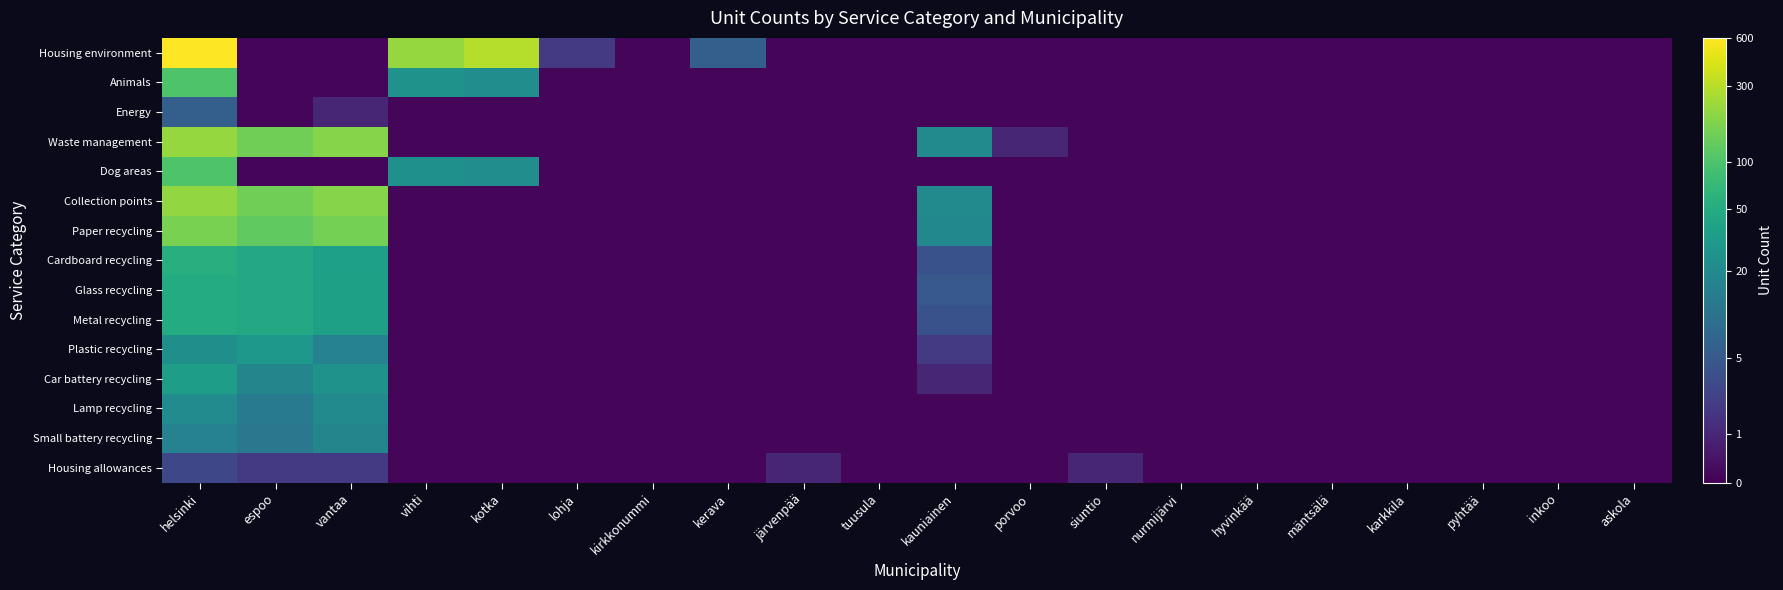

Reading right to left, transcribe all the data shown in this chart.

Housing environment: askola=0.1	inkoo=0.1	pyhtää=0.1	karkkila=0.1	mäntsälä=0.1	hyvinkää=0.1	nurmijärvi=0.1	siuntio=0.1	porvoo=0.1	kauniainen=0.1	tuusula=0.1	järvenpää=0.1	kerava=1.9	kirkkonummi=0.1	lohja=1.1	kotka=5.7	vihti=5.4	vantaa=0.1	espoo=0.1	helsinki=6.9
Animals: askola=0.1	inkoo=0.1	pyhtää=0.1	karkkila=0.1	mäntsälä=0.1	hyvinkää=0.1	nurmijärvi=0.1	siuntio=0.1	porvoo=0.1	kauniainen=0.1	tuusula=0.1	järvenpää=0.1	kerava=0.1	kirkkonummi=0.1	lohja=0.1	kotka=3.1	vihti=3.3	vantaa=0.1	espoo=0.1	helsinki=4.6
Energy: askola=0.1	inkoo=0.1	pyhtää=0.1	karkkila=0.1	mäntsälä=0.1	hyvinkää=0.1	nurmijärvi=0.1	siuntio=0.1	porvoo=0.1	kauniainen=0.1	tuusula=0.1	järvenpää=0.1	kerava=0.1	kirkkonummi=0.1	lohja=0.1	kotka=0.1	vihti=0.1	vantaa=0.7	espoo=0.1	helsinki=1.9
Waste management: askola=0.1	inkoo=0.1	pyhtää=0.1	karkkila=0.1	mäntsälä=0.1	hyvinkää=0.1	nurmijärvi=0.1	siuntio=0.1	porvoo=0.7	kauniainen=3.0	tuusula=0.1	järvenpää=0.1	kerava=0.1	kirkkonummi=0.1	lohja=0.1	kotka=0.1	vihti=0.1	vantaa=5.2	espoo=5.0	helsinki=5.4
Dog areas: askola=0.1	inkoo=0.1	pyhtää=0.1	karkkila=0.1	mäntsälä=0.1	hyvinkää=0.1	nurmijärvi=0.1	siuntio=0.1	porvoo=0.1	kauniainen=0.1	tuusula=0.1	järvenpää=0.1	kerava=0.1	kirkkonummi=0.1	lohja=0.1	kotka=3.1	vihti=3.2	vantaa=0.1	espoo=0.1	helsinki=4.6
Collection points: askola=0.1	inkoo=0.1	pyhtää=0.1	karkkila=0.1	mäntsälä=0.1	hyvinkää=0.1	nurmijärvi=0.1	siuntio=0.1	porvoo=0.1	kauniainen=3.0	tuusula=0.1	järvenpää=0.1	kerava=0.1	kirkkonummi=0.1	lohja=0.1	kotka=0.1	vihti=0.1	vantaa=5.2	espoo=5.0	helsinki=5.4
Paper recycling: askola=0.1	inkoo=0.1	pyhtää=0.1	karkkila=0.1	mäntsälä=0.1	hyvinkää=0.1	nurmijärvi=0.1	siuntio=0.1	porvoo=0.1	kauniainen=3.0	tuusula=0.1	järvenpää=0.1	kerava=0.1	kirkkonummi=0.1	lohja=0.1	kotka=0.1	vihti=0.1	vantaa=5.1	espoo=4.8	helsinki=5.1
Cardboard recycling: askola=0.1	inkoo=0.1	pyhtää=0.1	karkkila=0.1	mäntsälä=0.1	hyvinkää=0.1	nurmijärvi=0.1	siuntio=0.1	porvoo=0.1	kauniainen=1.6	tuusula=0.1	järvenpää=0.1	kerava=0.1	kirkkonummi=0.1	lohja=0.1	kotka=0.1	vihti=0.1	vantaa=3.6	espoo=3.9	helsinki=4.0
Glass recycling: askola=0.1	inkoo=0.1	pyhtää=0.1	karkkila=0.1	mäntsälä=0.1	hyvinkää=0.1	nurmijärvi=0.1	siuntio=0.1	porvoo=0.1	kauniainen=1.8	tuusula=0.1	järvenpää=0.1	kerava=0.1	kirkkonummi=0.1	lohja=0.1	kotka=0.1	vihti=0.1	vantaa=3.6	espoo=3.9	helsinki=3.9
Metal recycling: askola=0.1	inkoo=0.1	pyhtää=0.1	karkkila=0.1	mäntsälä=0.1	hyvinkää=0.1	nurmijärvi=0.1	siuntio=0.1	porvoo=0.1	kauniainen=1.6	tuusula=0.1	järvenpää=0.1	kerava=0.1	kirkkonummi=0.1	lohja=0.1	kotka=0.1	vihti=0.1	vantaa=3.6	espoo=3.9	helsinki=3.9
Plastic recycling: askola=0.1	inkoo=0.1	pyhtää=0.1	karkkila=0.1	mäntsälä=0.1	hyvinkää=0.1	nurmijärvi=0.1	siuntio=0.1	porvoo=0.1	kauniainen=1.1	tuusula=0.1	järvenpää=0.1	kerava=0.1	kirkkonummi=0.1	lohja=0.1	kotka=0.1	vihti=0.1	vantaa=2.8	espoo=3.4	helsinki=3.2
Car battery recycling: askola=0.1	inkoo=0.1	pyhtää=0.1	karkkila=0.1	mäntsälä=0.1	hyvinkää=0.1	nurmijärvi=0.1	siuntio=0.1	porvoo=0.1	kauniainen=0.7	tuusula=0.1	järvenpää=0.1	kerava=0.1	kirkkonummi=0.1	lohja=0.1	kotka=0.1	vihti=0.1	vantaa=3.3	espoo=2.9	helsinki=3.6
Lamp recycling: askola=0.1	inkoo=0.1	pyhtää=0.1	karkkila=0.1	mäntsälä=0.1	hyvinkää=0.1	nurmijärvi=0.1	siuntio=0.1	porvoo=0.1	kauniainen=0.1	tuusula=0.1	järvenpää=0.1	kerava=0.1	kirkkonummi=0.1	lohja=0.1	kotka=0.1	vihti=0.1	vantaa=3.0	espoo=2.6	helsinki=3.1
Small battery recycling: askola=0.1	inkoo=0.1	pyhtää=0.1	karkkila=0.1	mäntsälä=0.1	hyvinkää=0.1	nurmijärvi=0.1	siuntio=0.1	porvoo=0.1	kauniainen=0.1	tuusula=0.1	järvenpää=0.1	kerava=0.1	kirkkonummi=0.1	lohja=0.1	kotka=0.1	vihti=0.1	vantaa=2.9	espoo=2.6	helsinki=2.8
Housing allowances: askola=0.1	inkoo=0.1	pyhtää=0.1	karkkila=0.1	mäntsälä=0.1	hyvinkää=0.1	nurmijärvi=0.1	siuntio=0.7	porvoo=0.1	kauniainen=0.1	tuusula=0.1	järvenpää=0.7	kerava=0.1	kirkkonummi=0.1	lohja=0.1	kotka=0.1	vihti=0.1	vantaa=1.1	espoo=1.1	helsinki=1.4